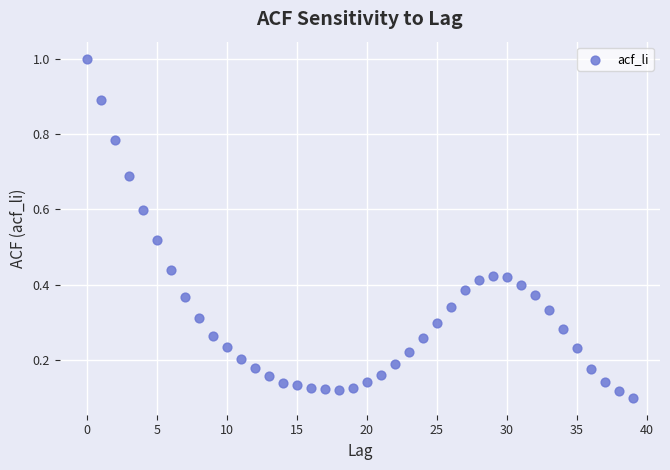

Count the number of points in this scatter plot.

40